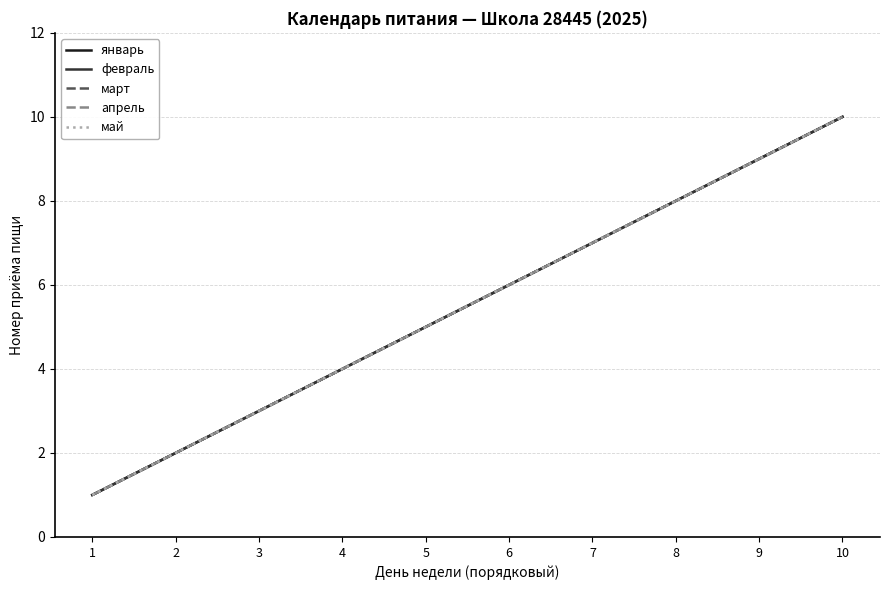

Which has a higher value, 1 or 7?

7